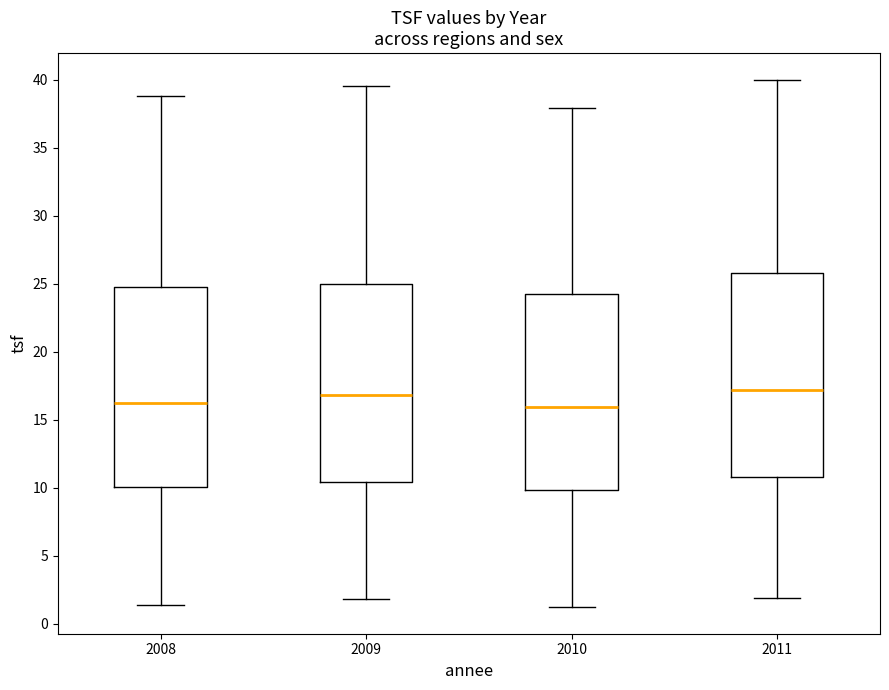

Where is the upper edge of the box at x = 2011 on the y-axis? The values are not printed on the chart, so give them approximately, as read against the axis.

26.0